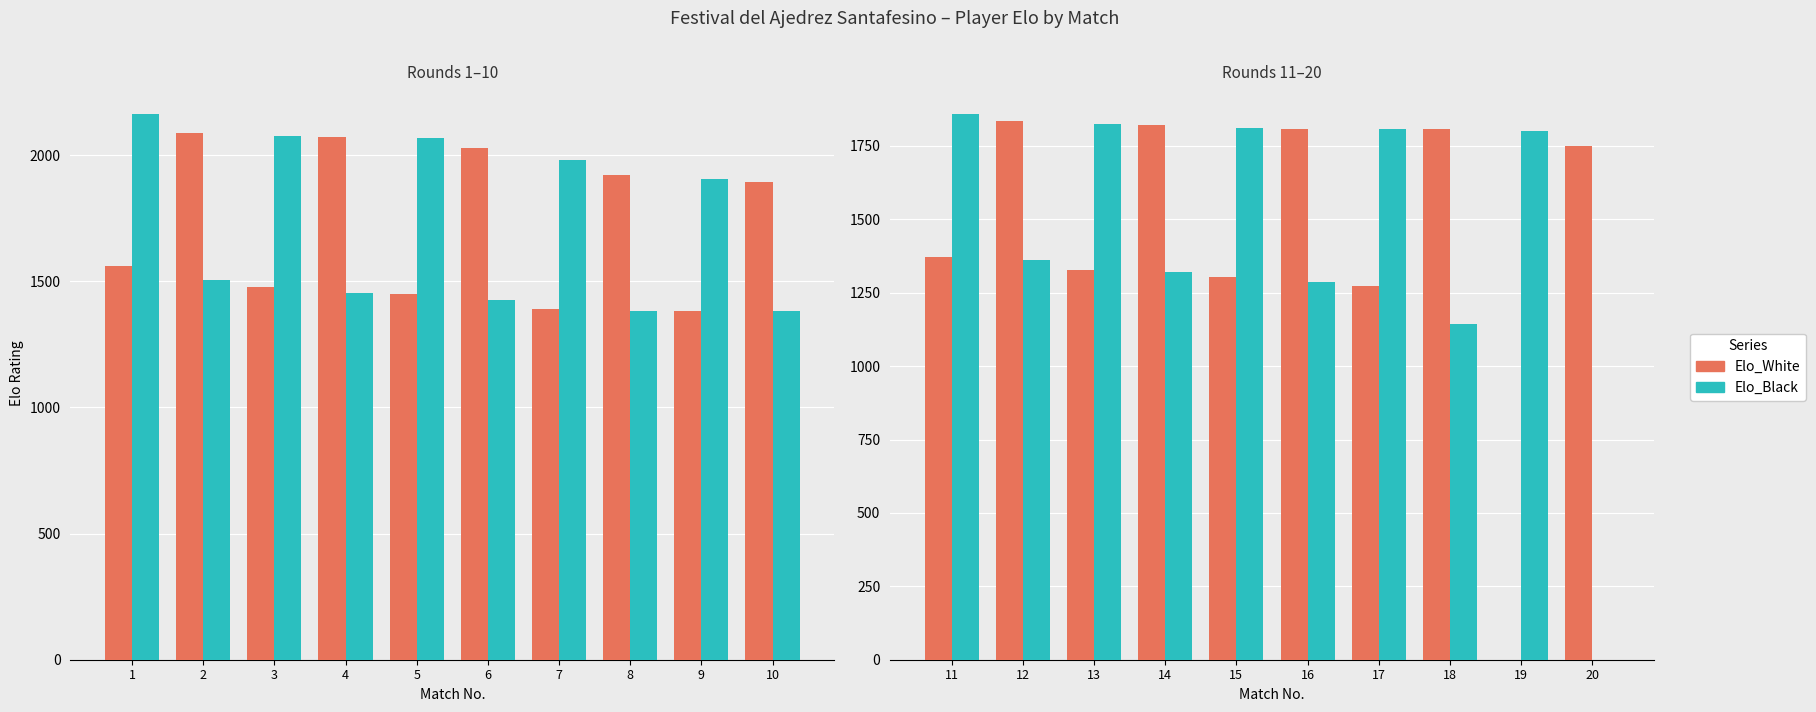

Count the number of categories in the chart.

10